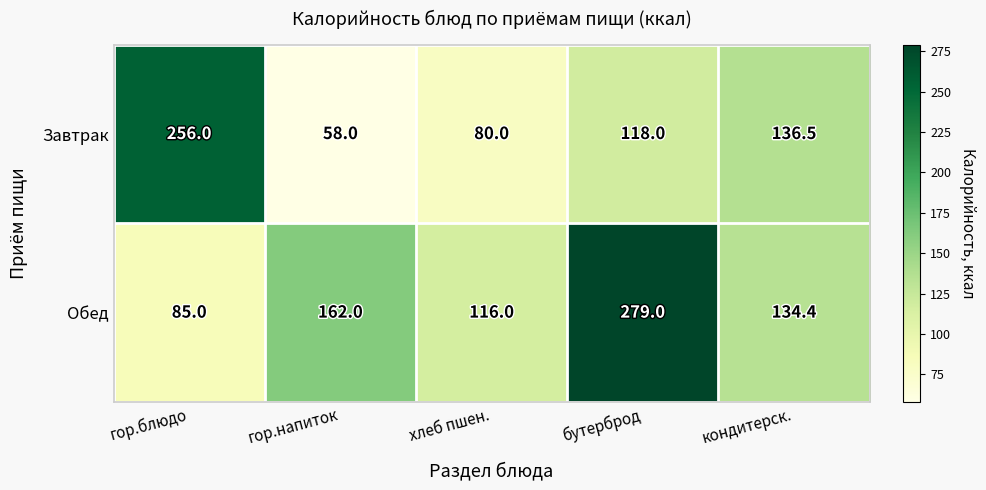

The value of Завтрак at гор.блюдо is 256.0. True or false?

True